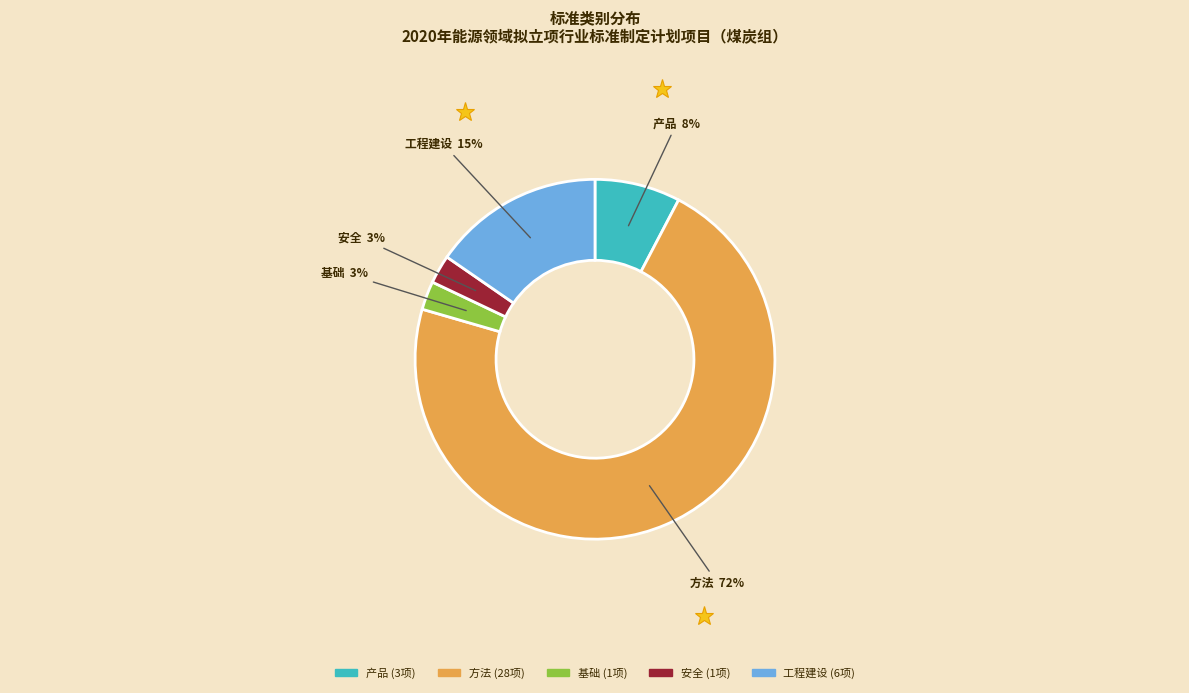

Between 方法 and 安全, which is larger?

方法